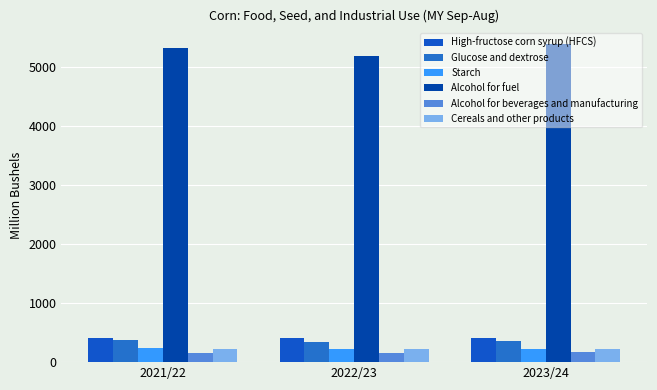

Reading left to right, transcribe all the data shown in this chart.

High-fructose corn syrup (HFCS): 415.4	408.9	410.0
Glucose and dextrose: 371.0	343.5	350.0
Starch: 246.2	219.3	230.0
Alcohol for fuel: 5319.6	5176.1	5375.0
Alcohol for beverages and manufacturing: 161.0	162.0	165.0
Cereals and other products: 214.4	216.8	219.0